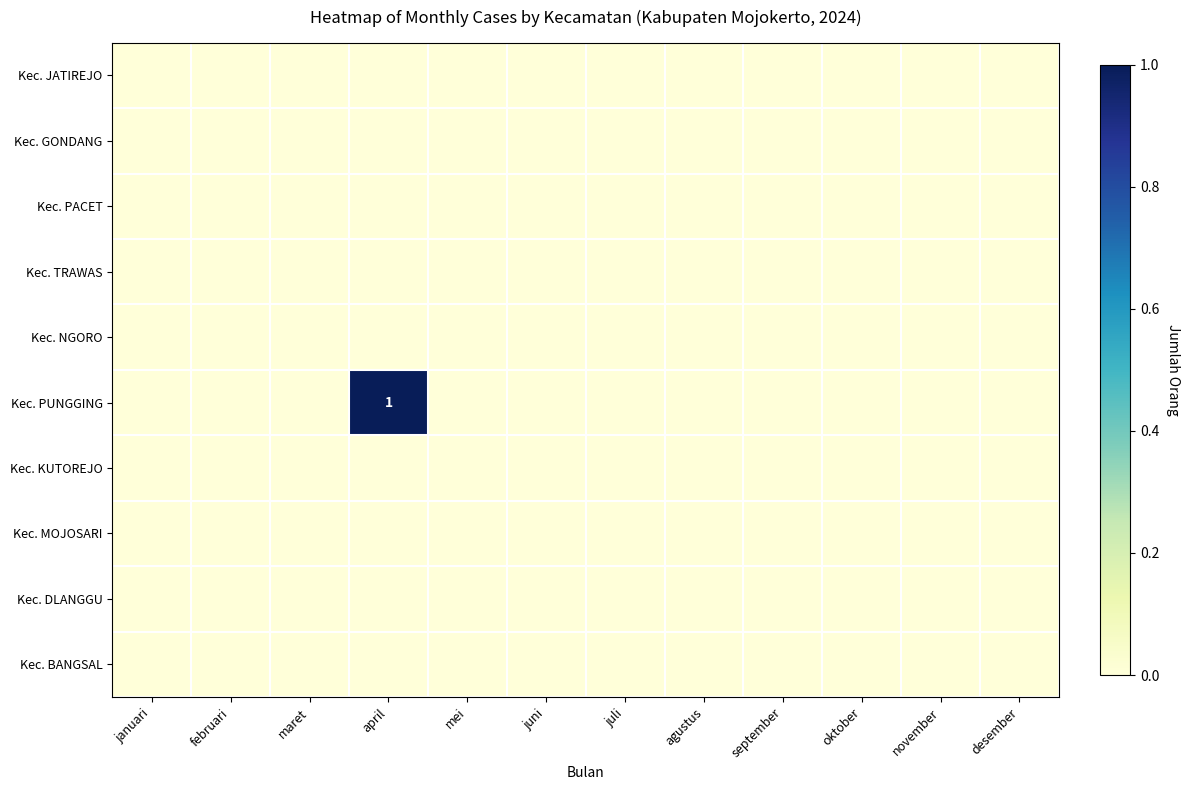

Which series has the widest spread of values?

Kec. PUNGGING